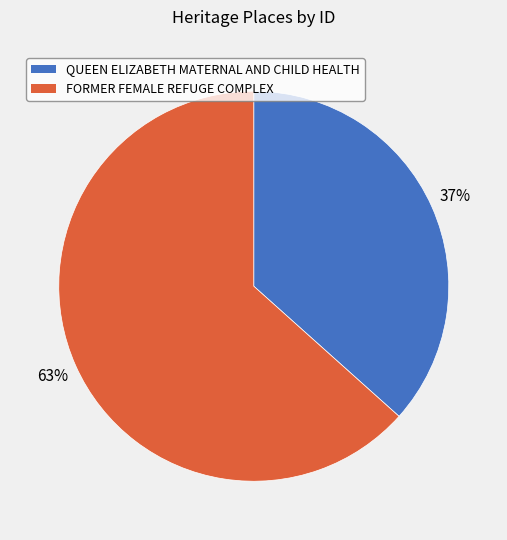

Does FORMER FEMALE REFUGE COMPLEX account for over 50% of the chart?

Yes